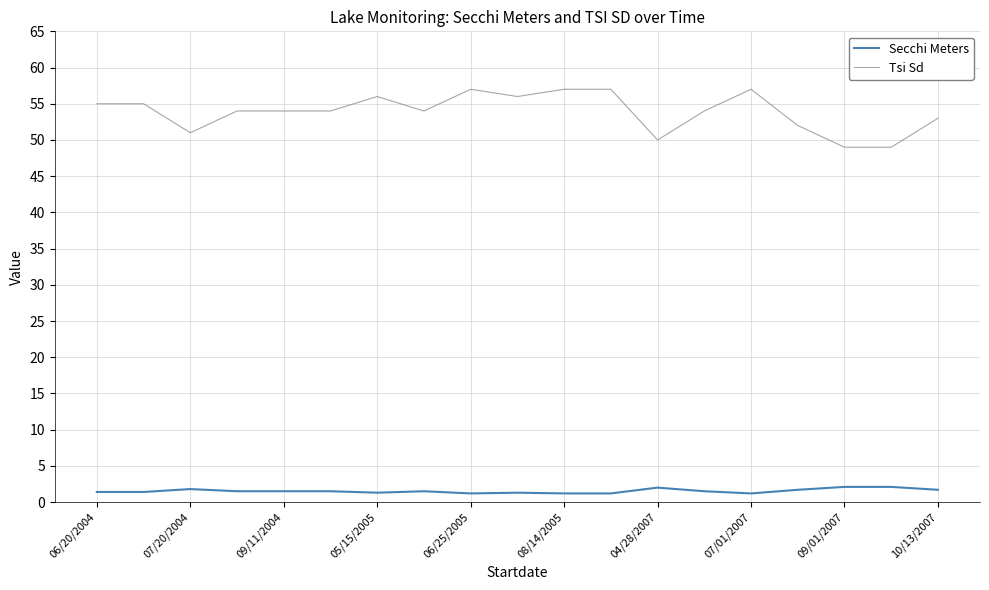

What is the average value of the Secchi Meters series?

1.5